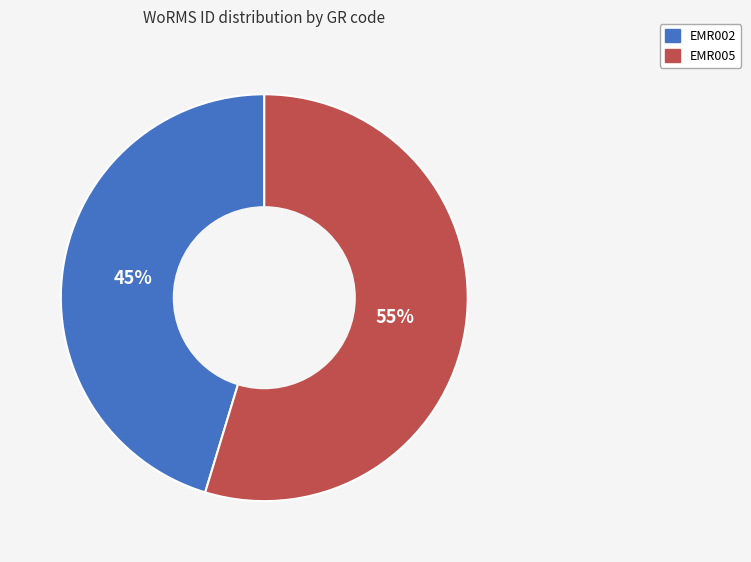

Which category has the smallest portion of the pie?

EMR002